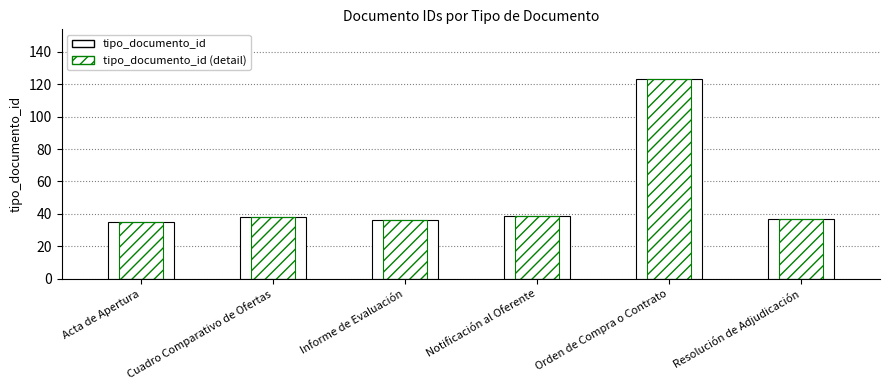

Between Resolución de Adjudicación and Acta de Apertura, which is larger?

Resolución de Adjudicación